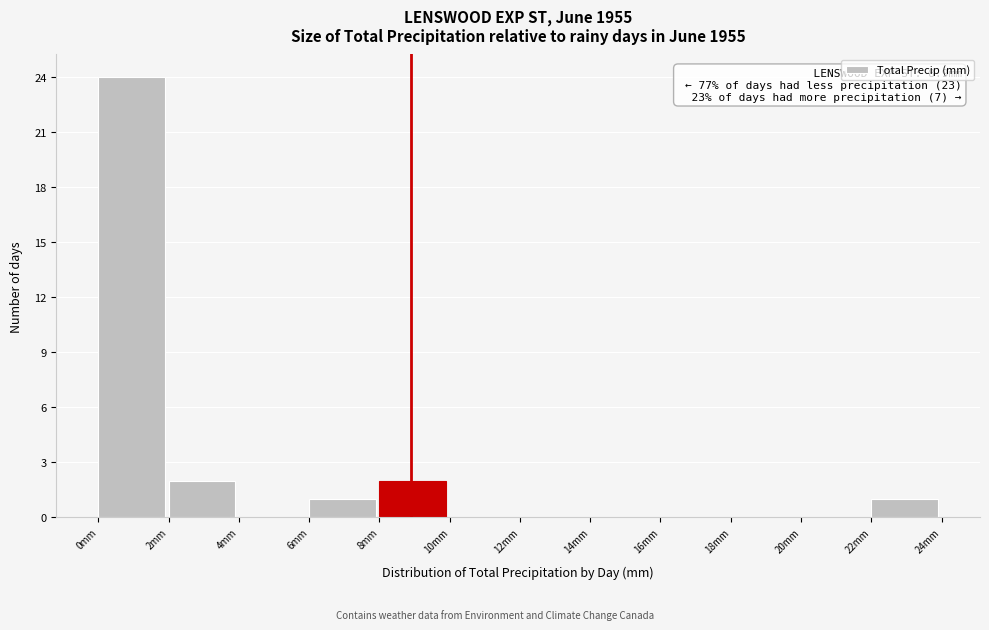

Over which range of the x-axis is the bar tallest?

0 to 2